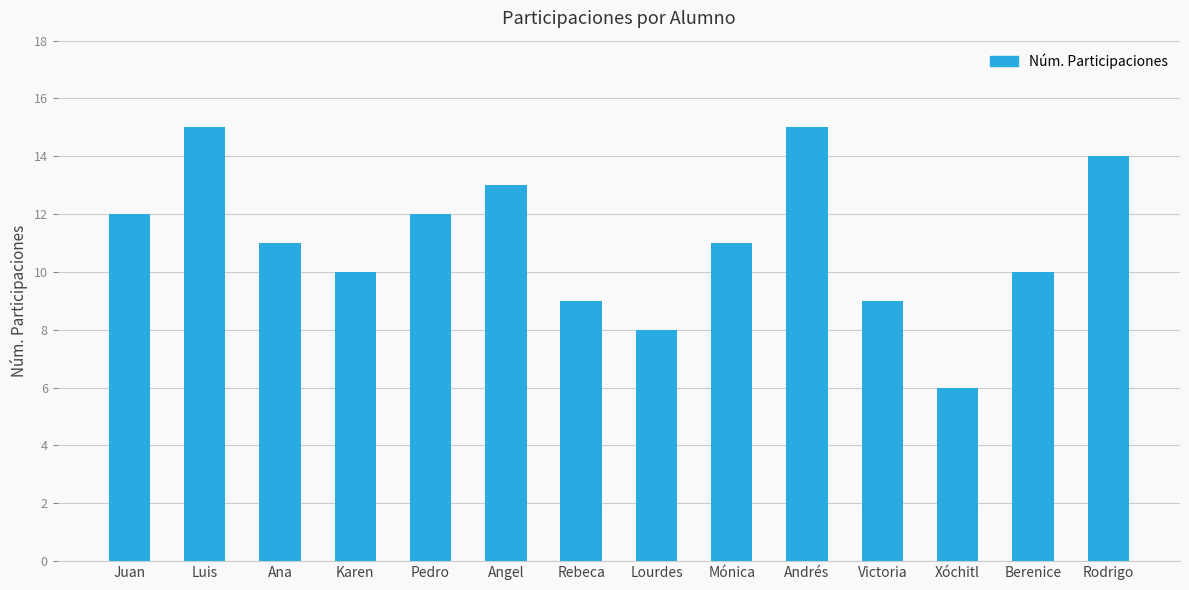

How many series are shown in this chart?

1